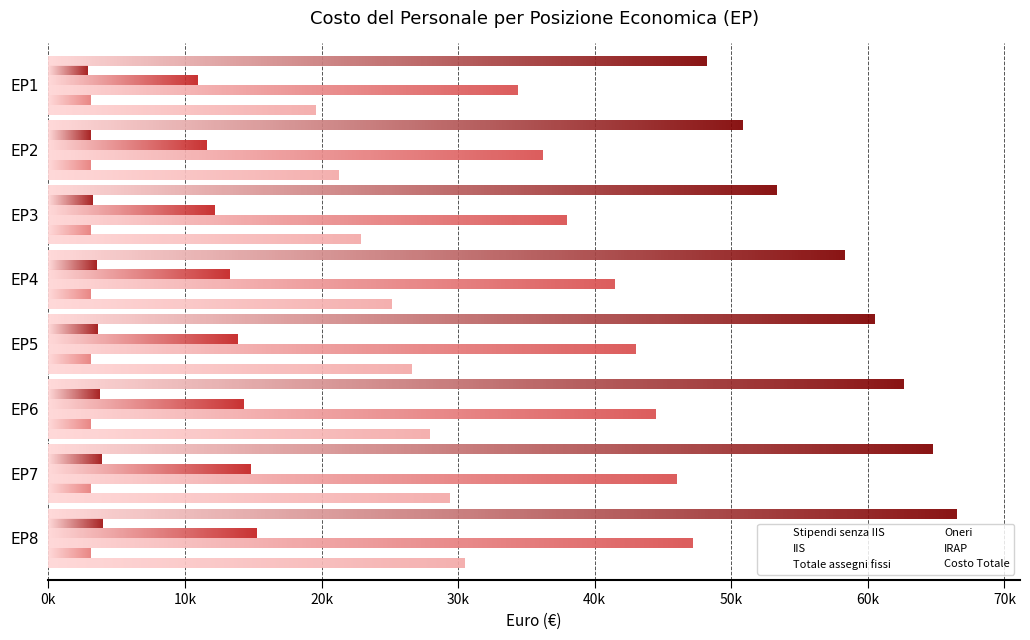

What is the total value across all series at EP8?

163426.0